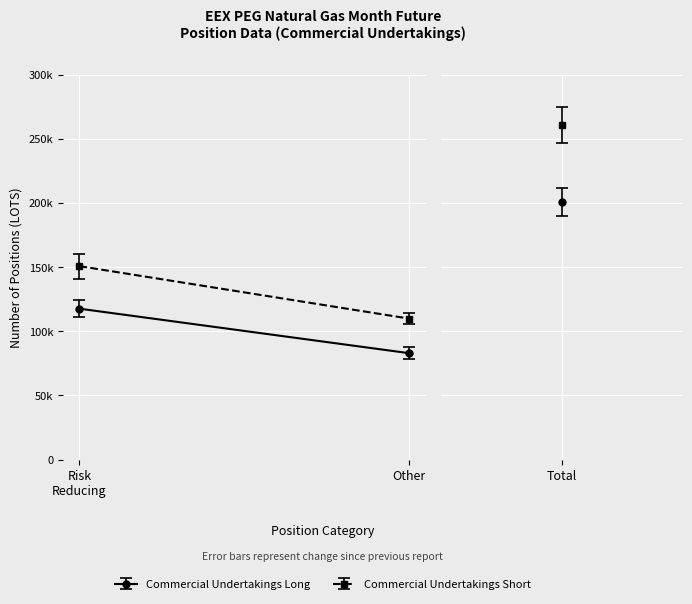

Read the Commercial Undertakings Long value at Risk reducing, to the nearest 100.

117600